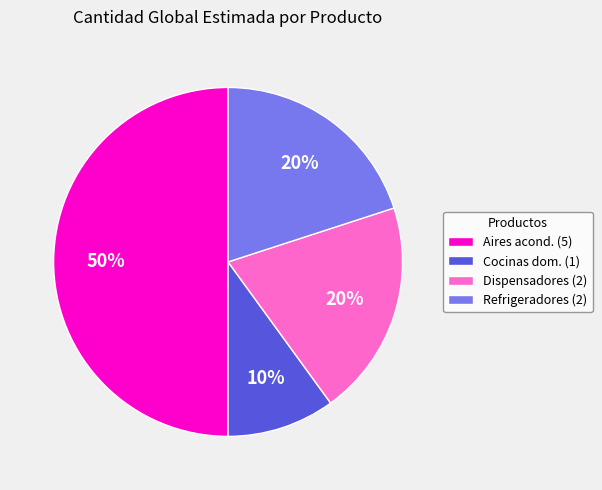

Between Refrigeradores (2) and Cocinas dom. (1), which is larger?

Refrigeradores (2)